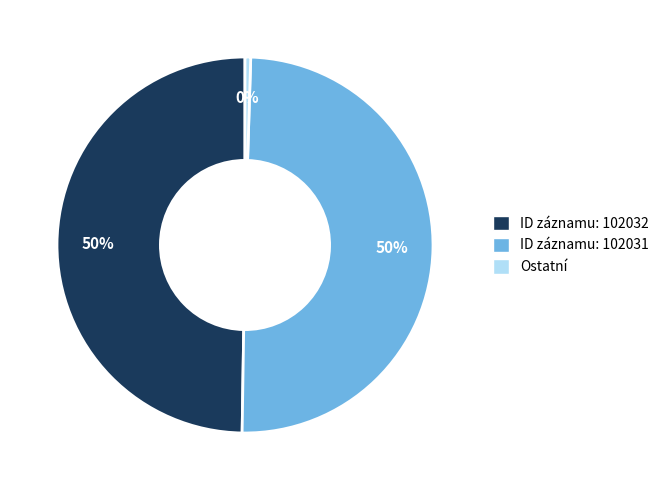

Which has a higher value, Ostatní or ID záznamu: 102032?

ID záznamu: 102032